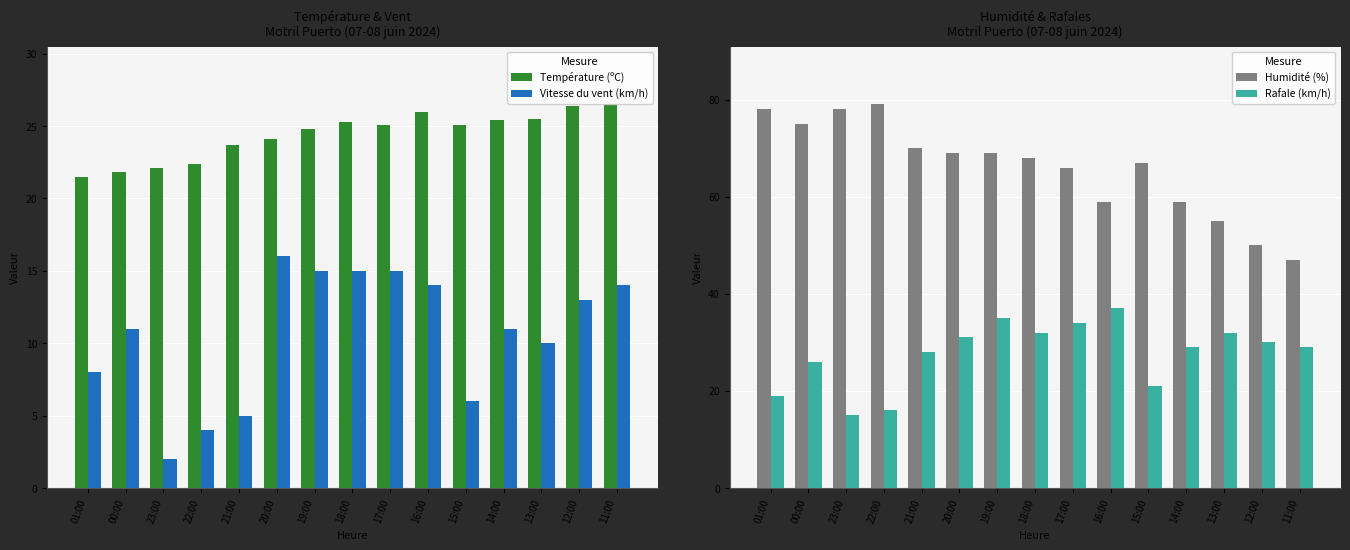

Reading left to right, what are all the values shown in this chart?

Température (ºC): 21.5	21.8	22.1	22.4	23.7	24.1	24.8	25.3	25.1	26.0	25.1	25.4	25.5	26.4	26.5
Vitesse du vent (km/h): 8.0	11.0	2.0	4.0	5.0	16.0	15.0	15.0	15.0	14.0	6.0	11.0	10.0	13.0	14.0
Humidité (%): 78.0	75.0	78.0	79.0	70.0	69.0	69.0	68.0	66.0	59.0	67.0	59.0	55.0	50.0	47.0
Rafale (km/h): 19.0	26.0	15.0	16.0	28.0	31.0	35.0	32.0	34.0	37.0	21.0	29.0	32.0	30.0	29.0